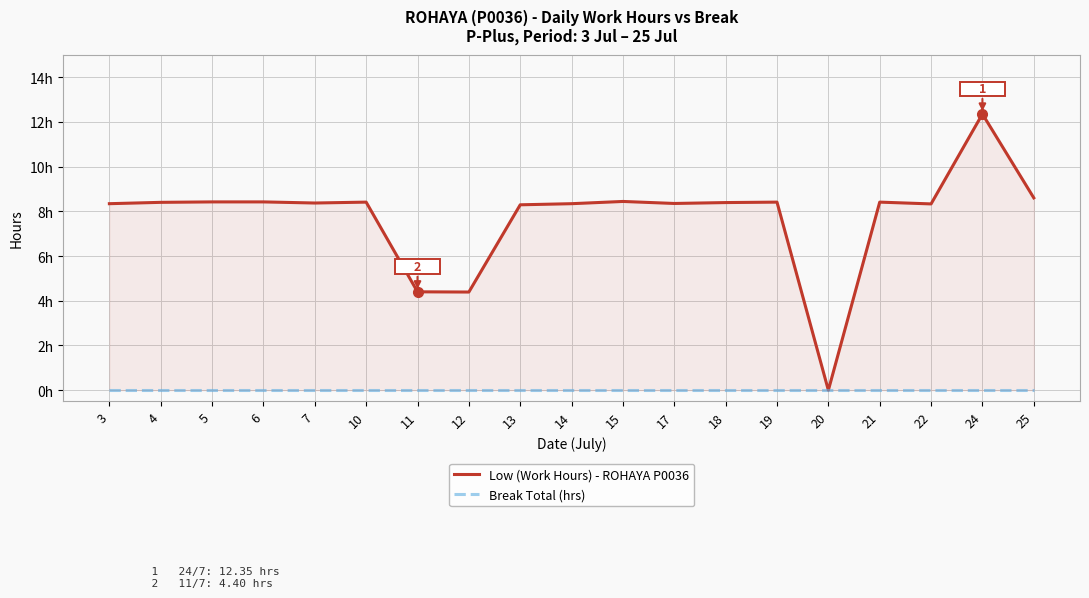

How many interior local peaks does the Low (Work Hours) - ROHAYA P0036 series have?

5